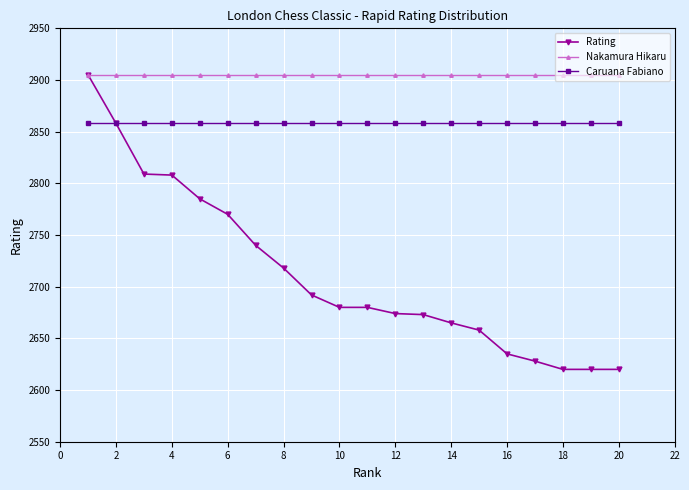

Which series has the largest total across all categories?

Nakamura Hikaru